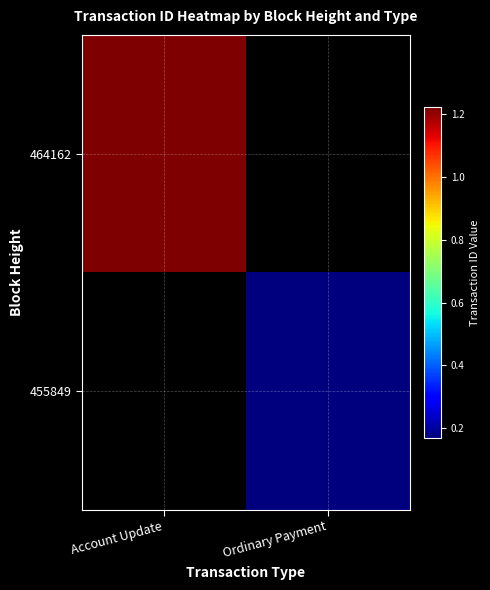

How many categories are shown in the chart?

2